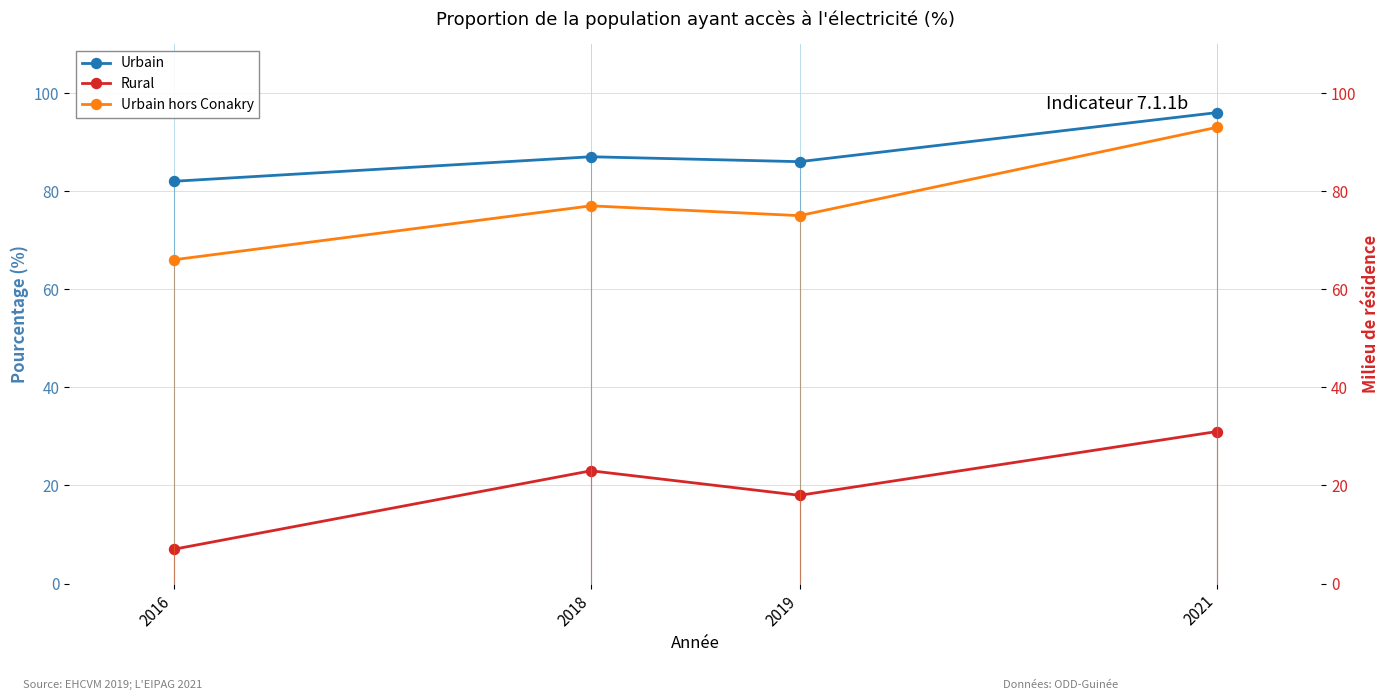

Reading right to left, transcribe all the data shown in this chart.

Urbain: 2021=96	2019=86	2018=87	2016=82
Rural: 2021=31	2019=18	2018=23	2016=7
Urbain hors Conakry: 2021=93	2019=75	2018=77	2016=66